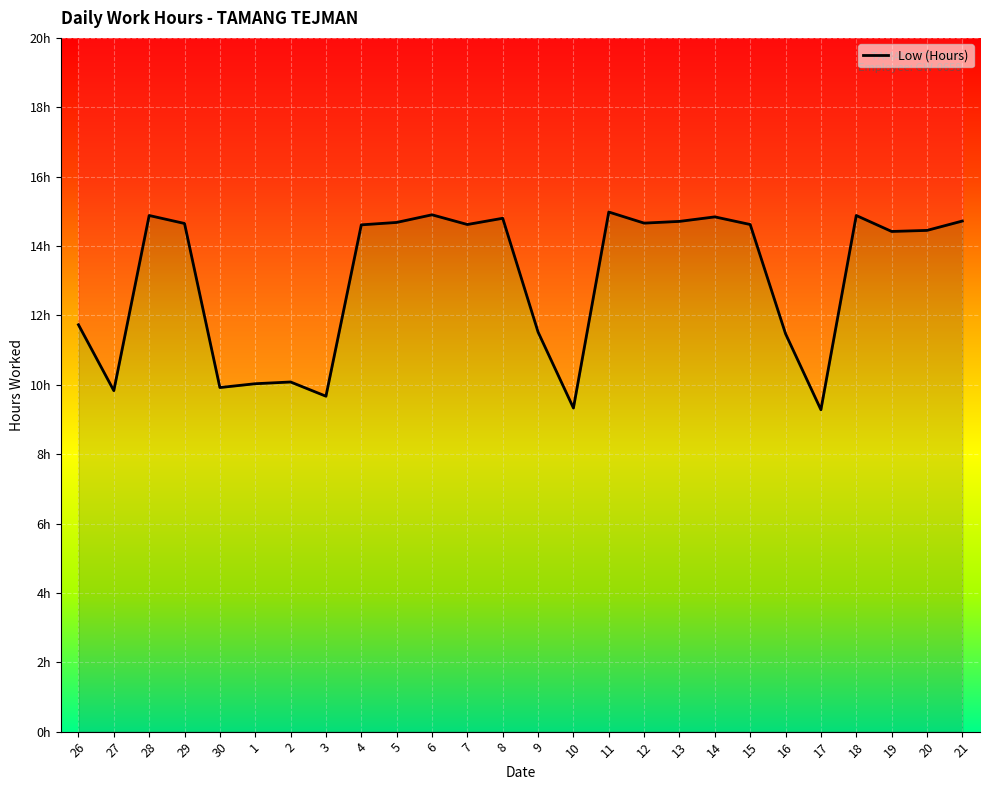

What is the change in value from 30 to 9?

+1.6